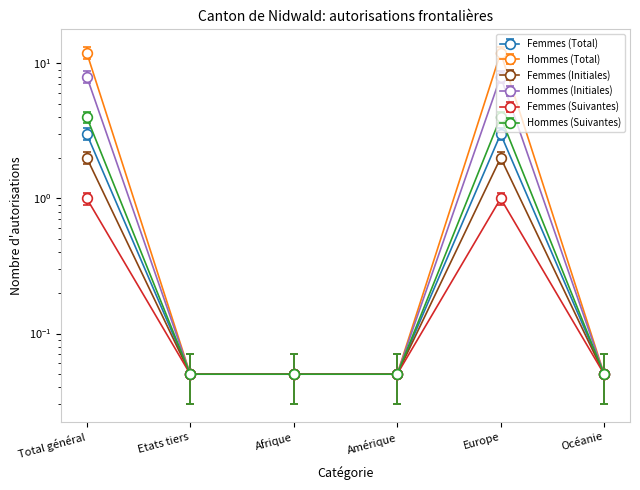

In Femmes (Initiales), how many points are higher than both neighbors (excluding endpoints)?

1